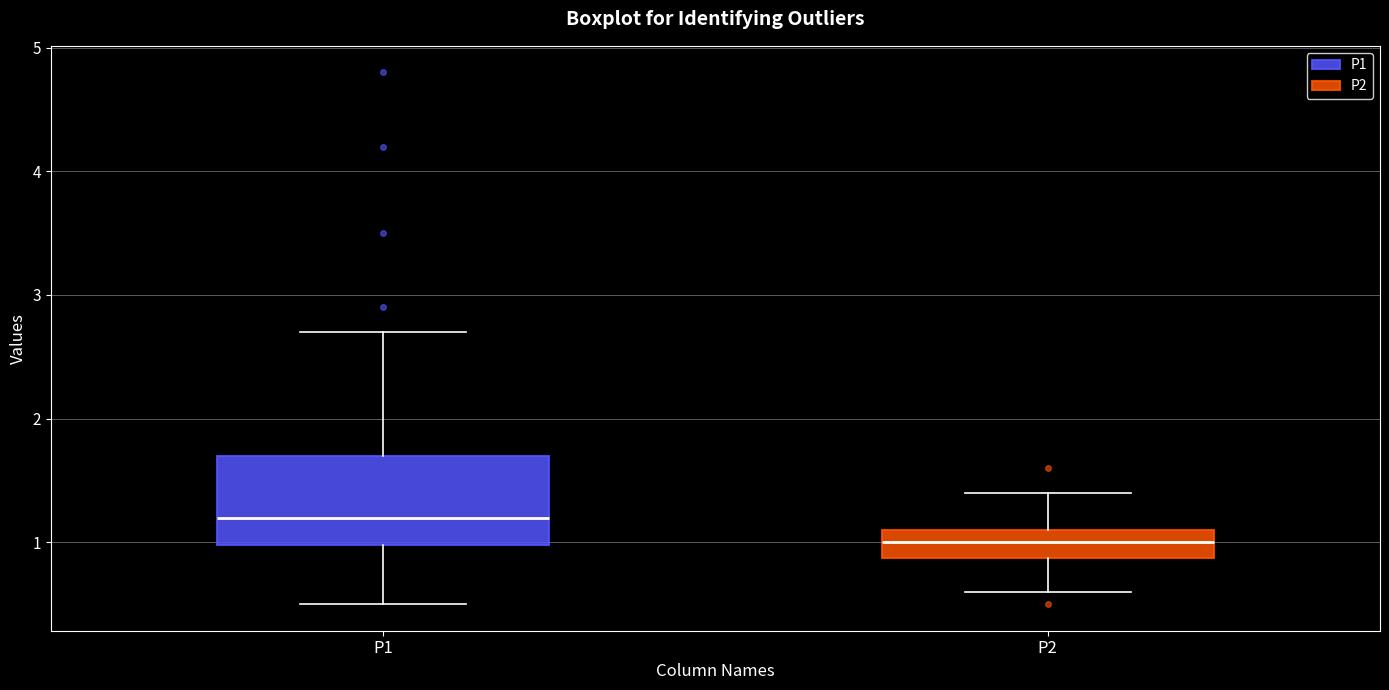

Comparing the boxes themselves (not the whiskers), which one is the tallest?

P1